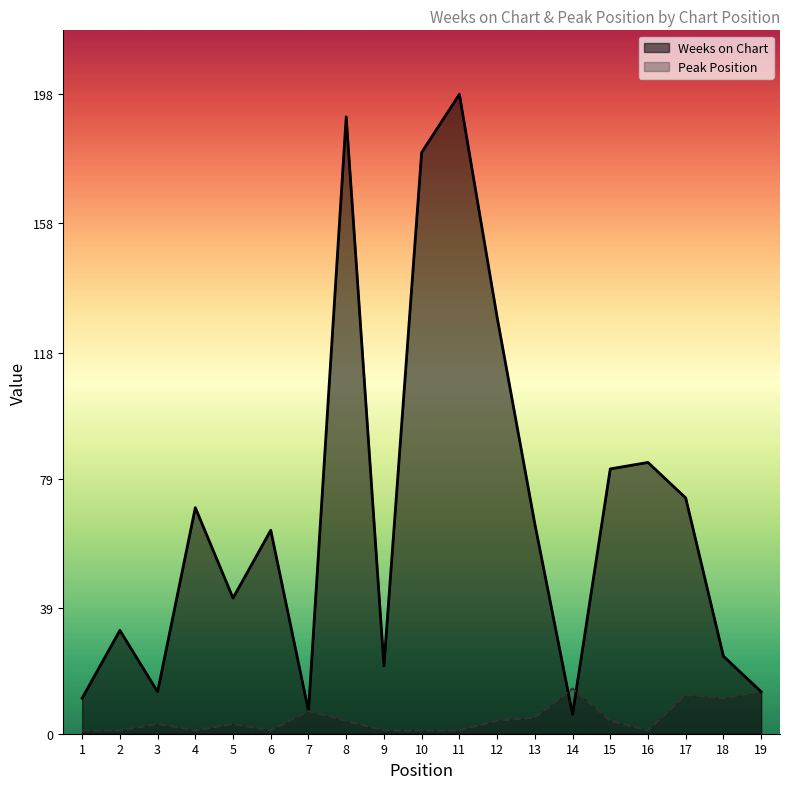

Reading left to right, extract all data points from this chart.

Weeks on Chart: 11	32	13	70	42	63	7	191	21	180	198	129	65	6	82	84	73	24	13
Peak Position: 1	1	3	1	3	1	7	4	1	1	1	4	5	14	4	1	12	11	13